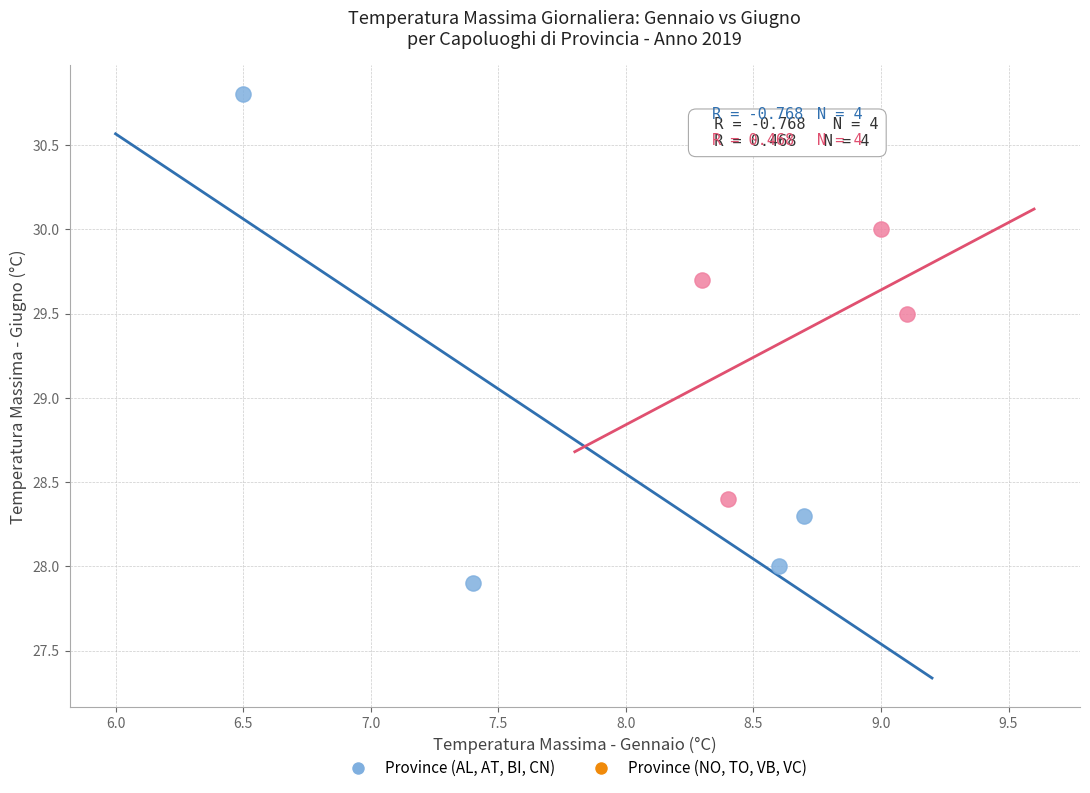

What are all the series names shown in the legend?

Province (AL, AT, BI, CN), Province (NO, TO, VB, VC)